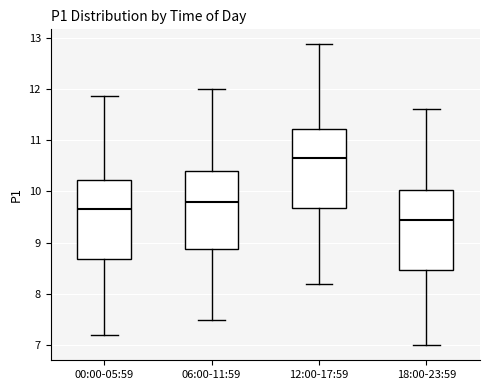

Which box has the lowest median line?

18:00-23:59